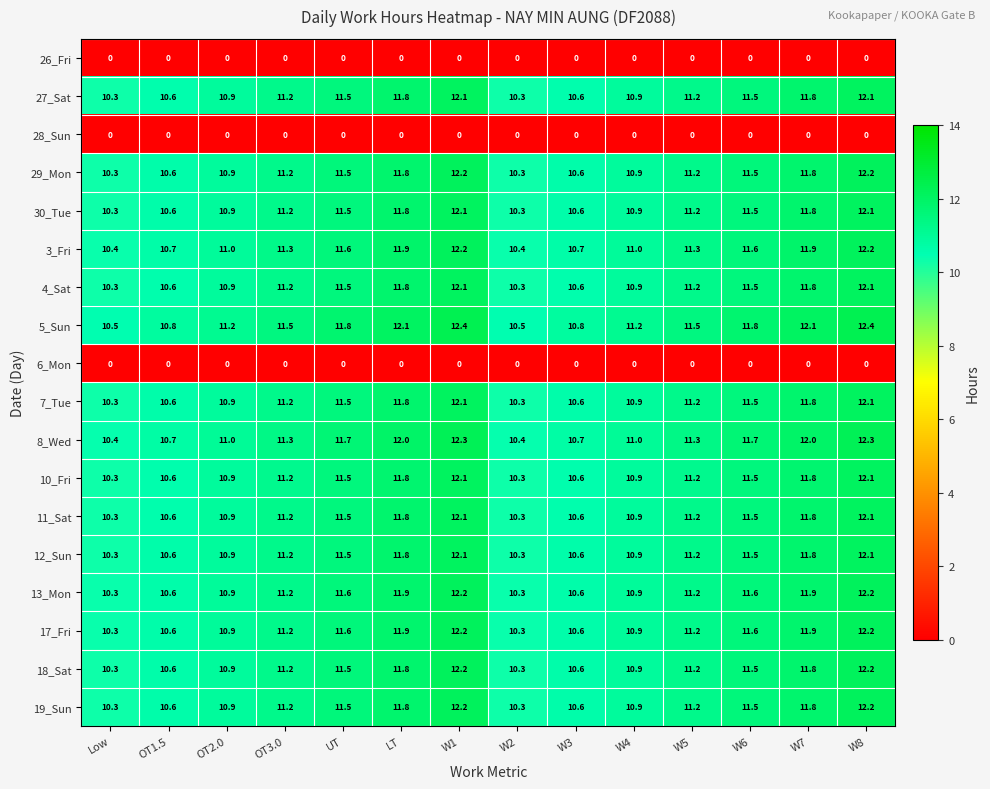

What is the total value across all series at W3?

159.4